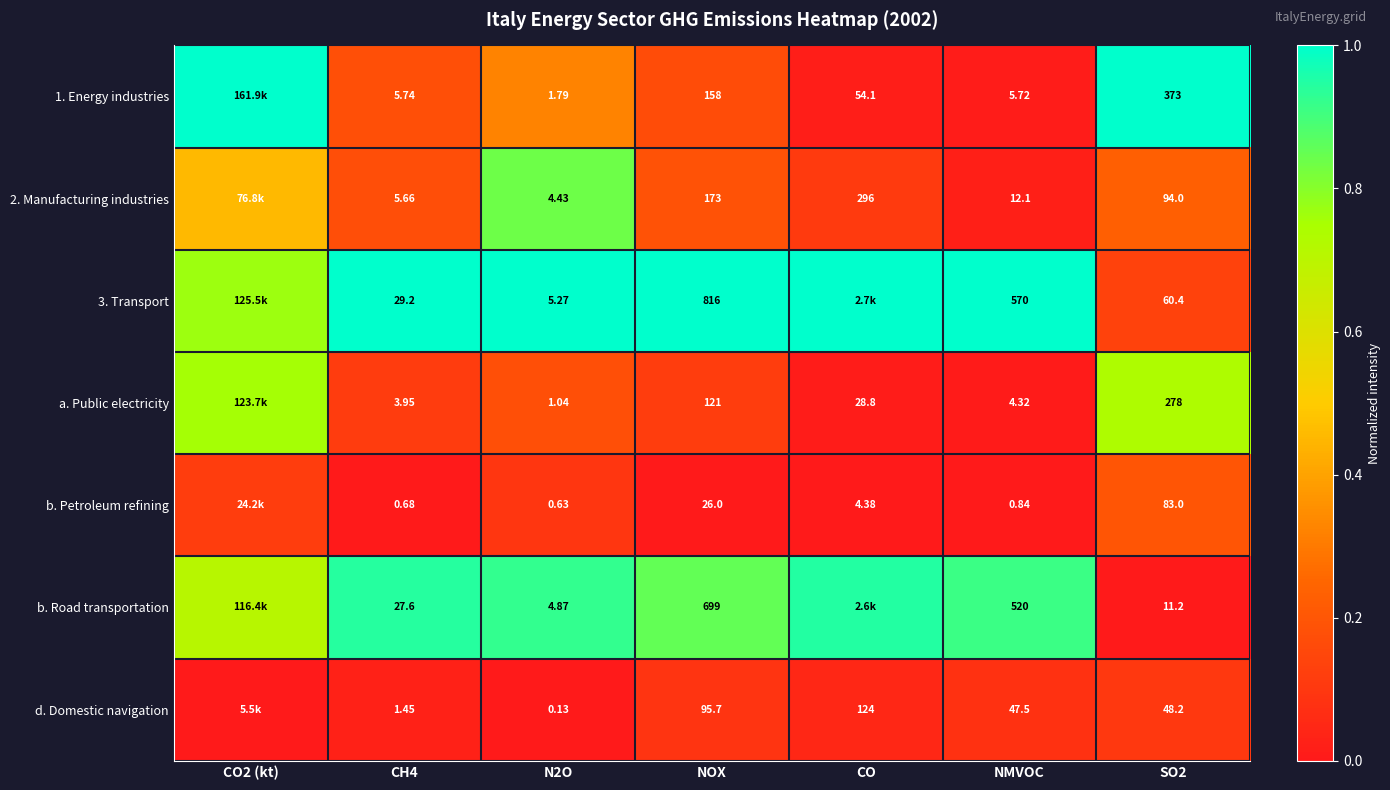

Is it true that 3. Transport equals 1.6 at CO?

False